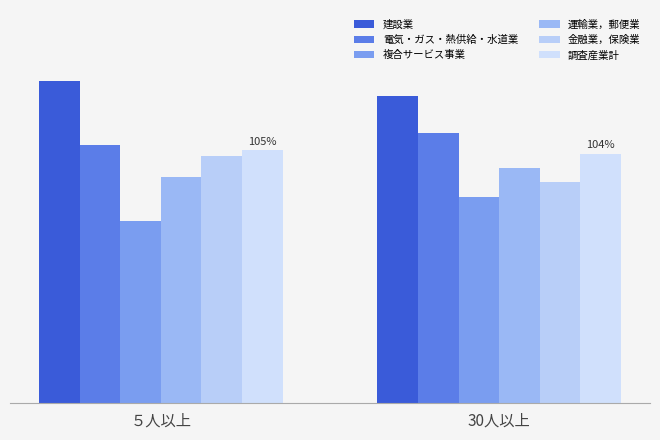

What is the sum of the 調査産業計 values at 30人以上 and ５人以上?

208.3